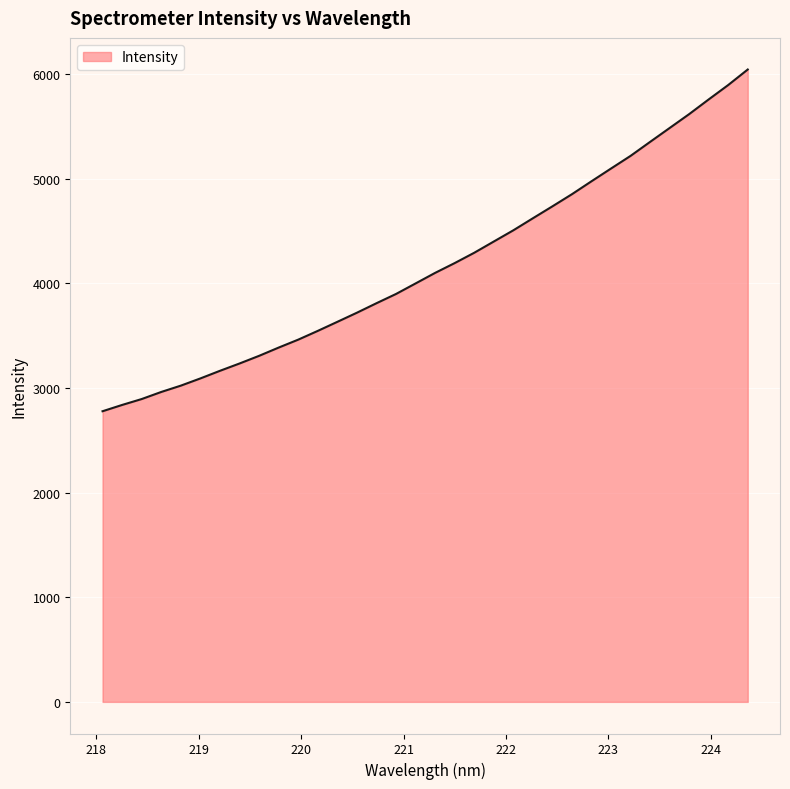

What is the smallest value displayed?

2777.5